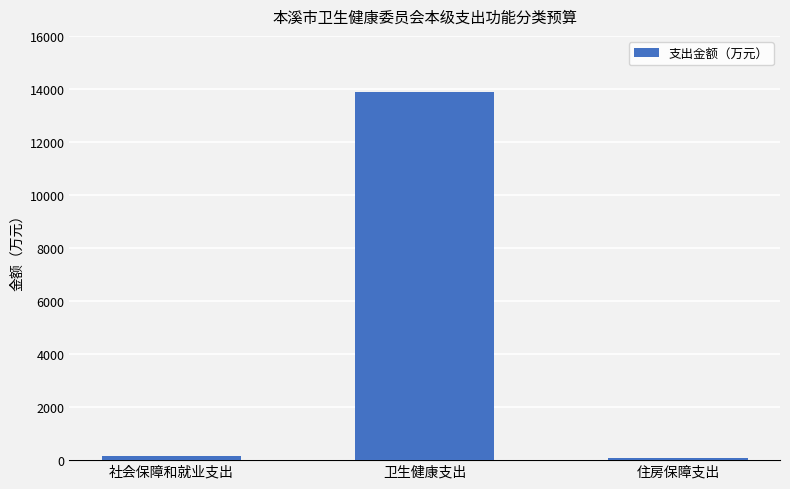

Count the number of categories in the chart.

3